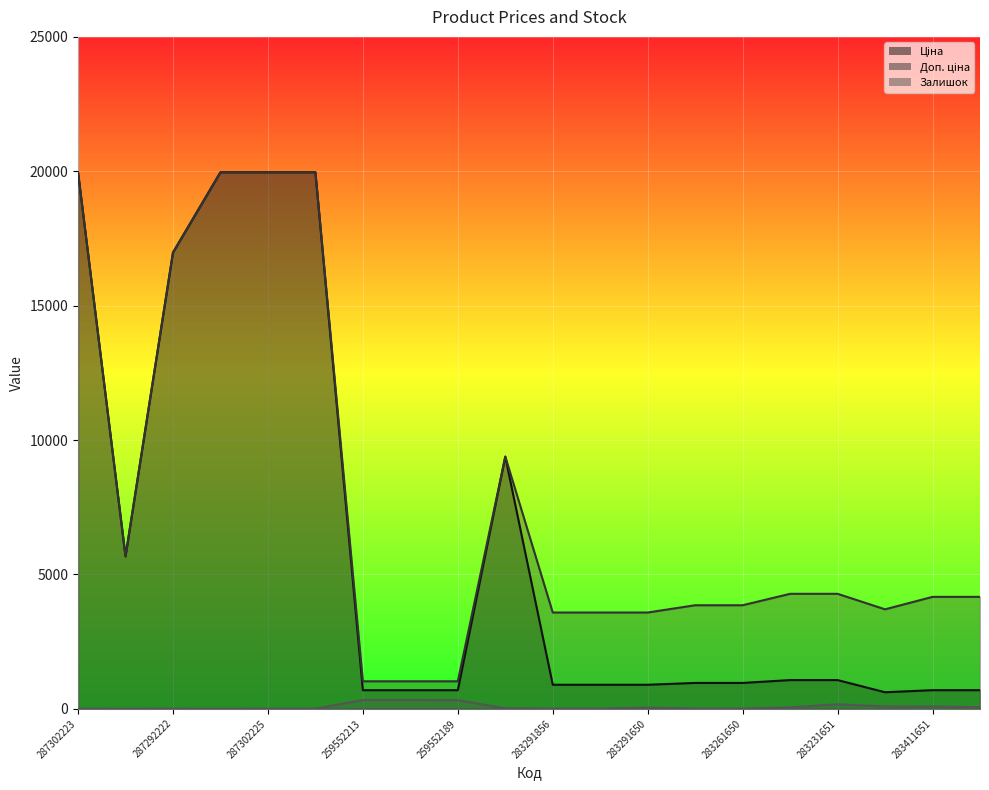

How many lines are shown in the chart?

3